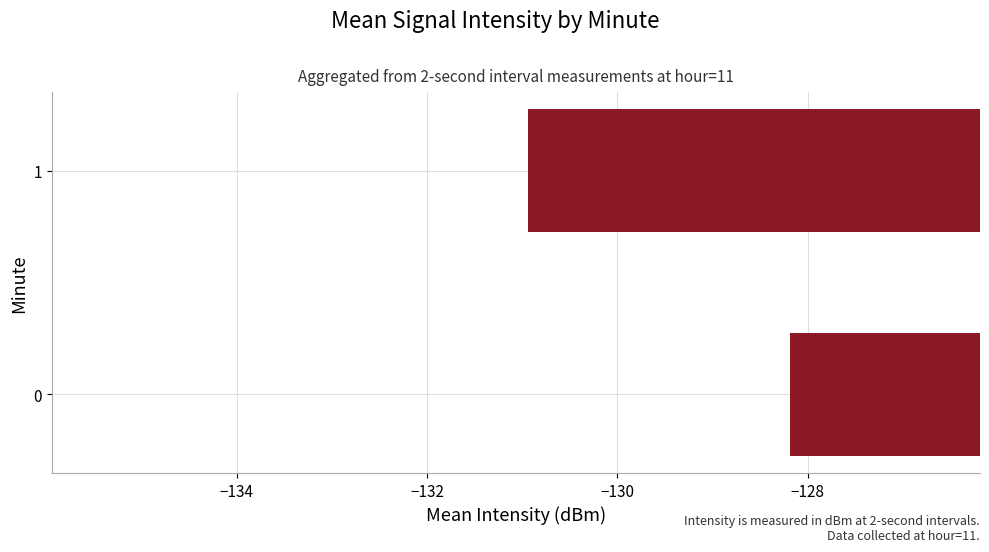

What is the change in value from 0 to 1?

-2.8